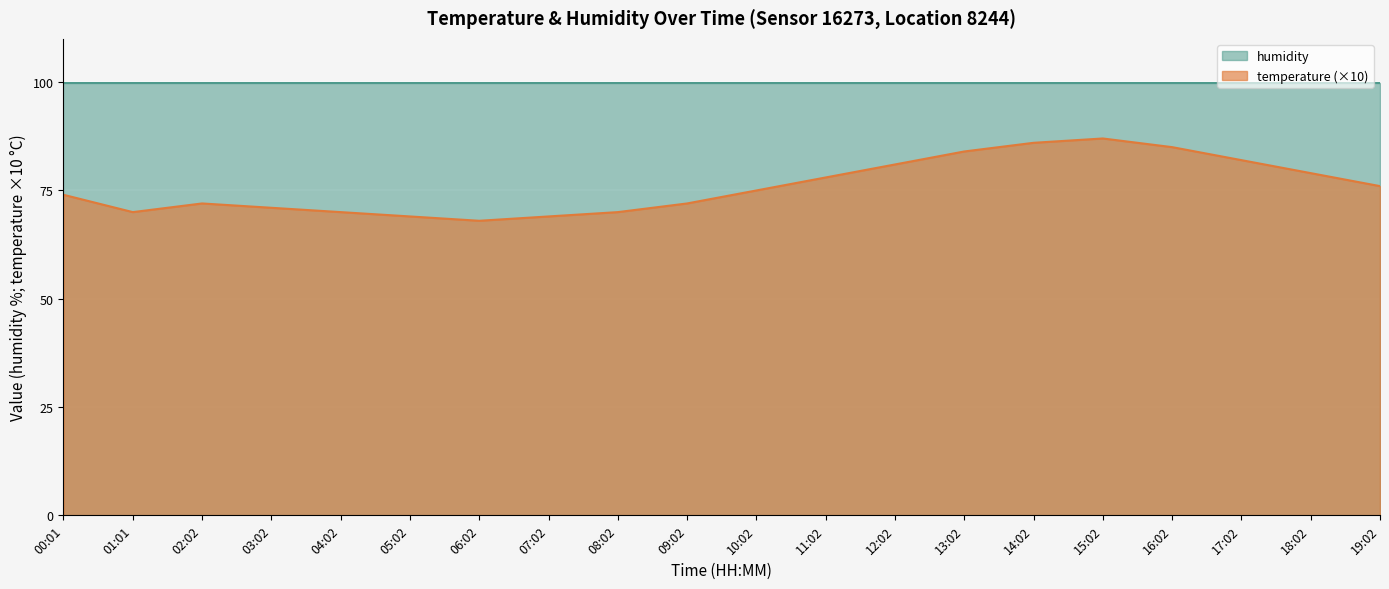

Reading left to right, what are all the values shown in this chart?

74	70	72	71	70	69	68	69	70	72	75	78	81	84	86	87	85	82	79	76